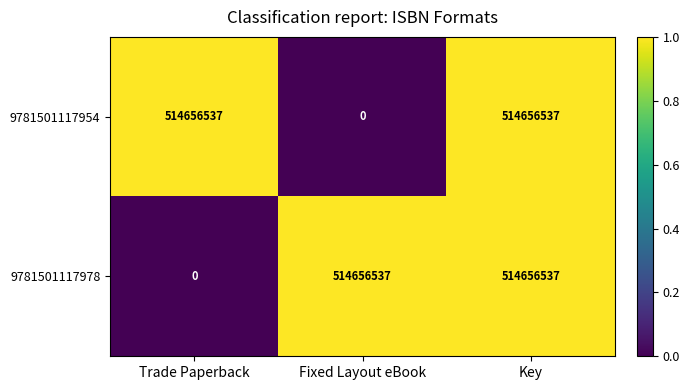

What is the difference between the 9781501117978 values at Key and Trade Paperback?

514656537